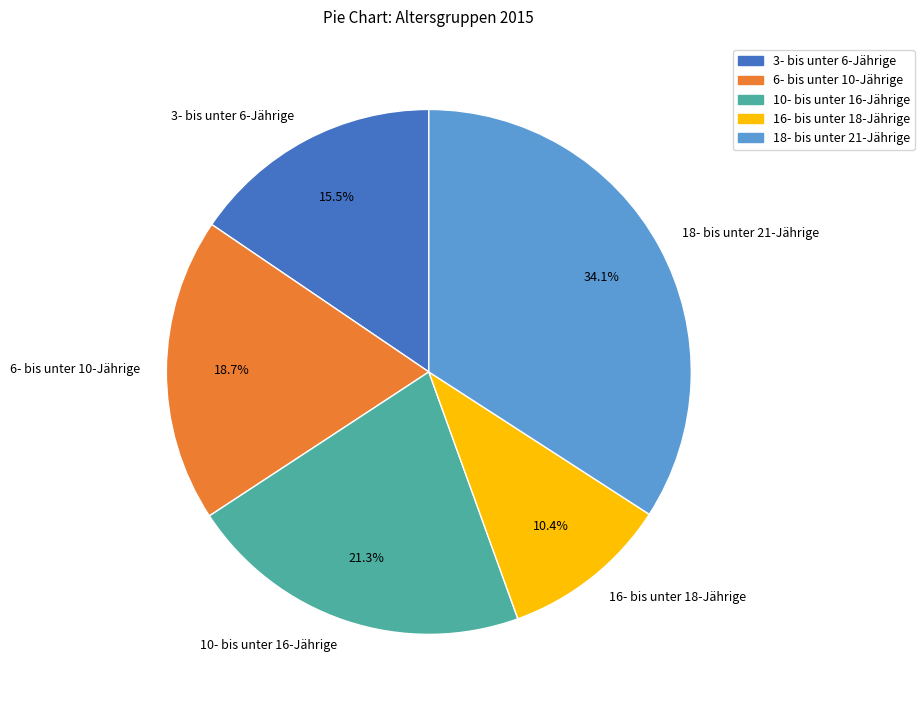

What portion of the pie excludes 10- bis unter 16-Jährige?

78.7%